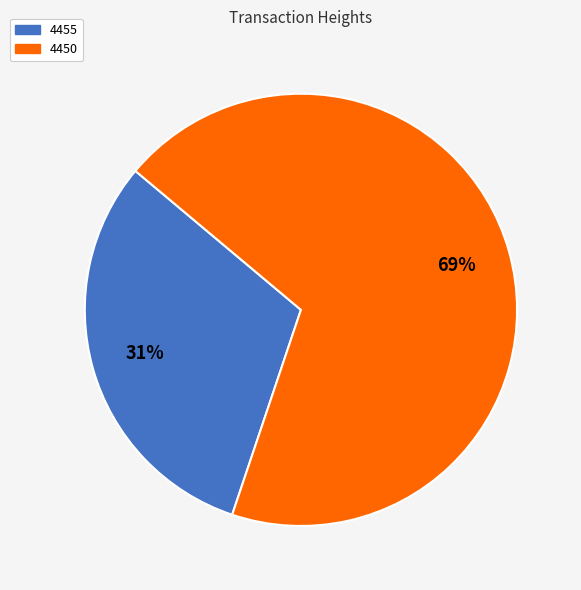

Approximately how many times larger is the value at 4450 compared to 4455?

2.2